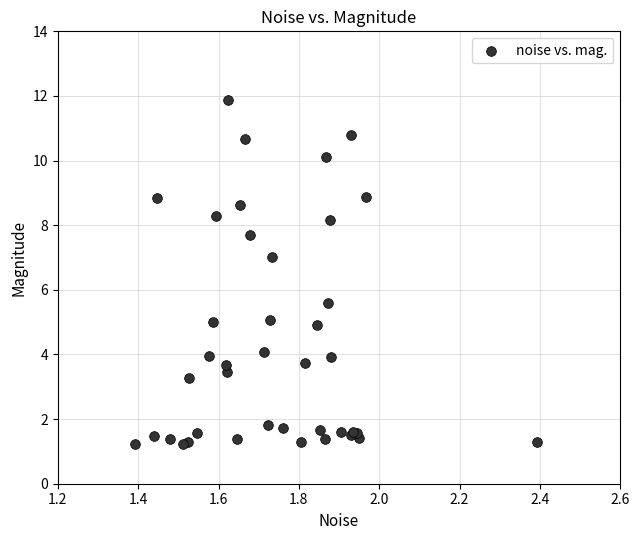

What Y value in the scatter plot is closest to 6?

5.6